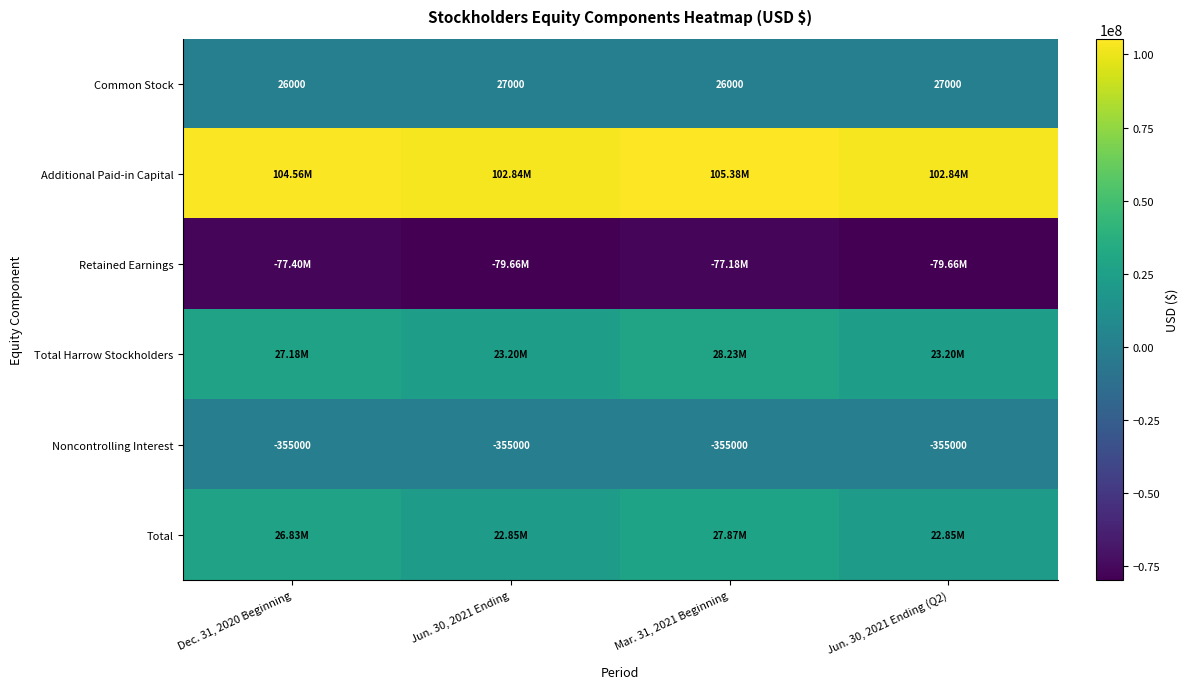

What is the difference between the second highest and second lowest values in the Common Stock series?

1000